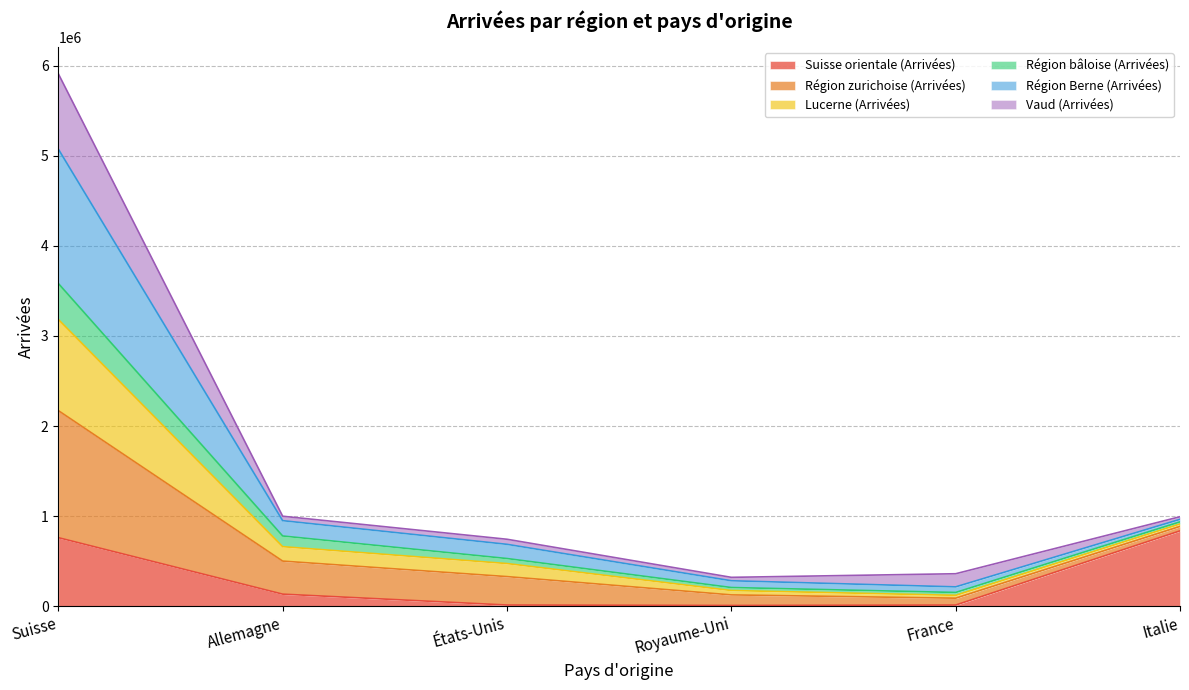

Does the chart display data point markers on the line(s)?

No